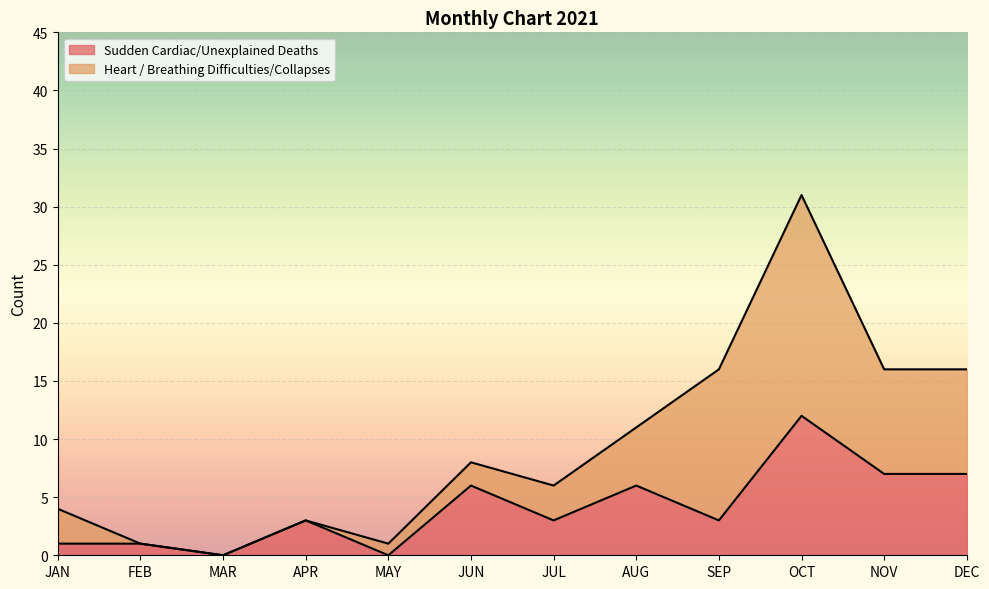

At which category is the sum across all series the highest?

OCT